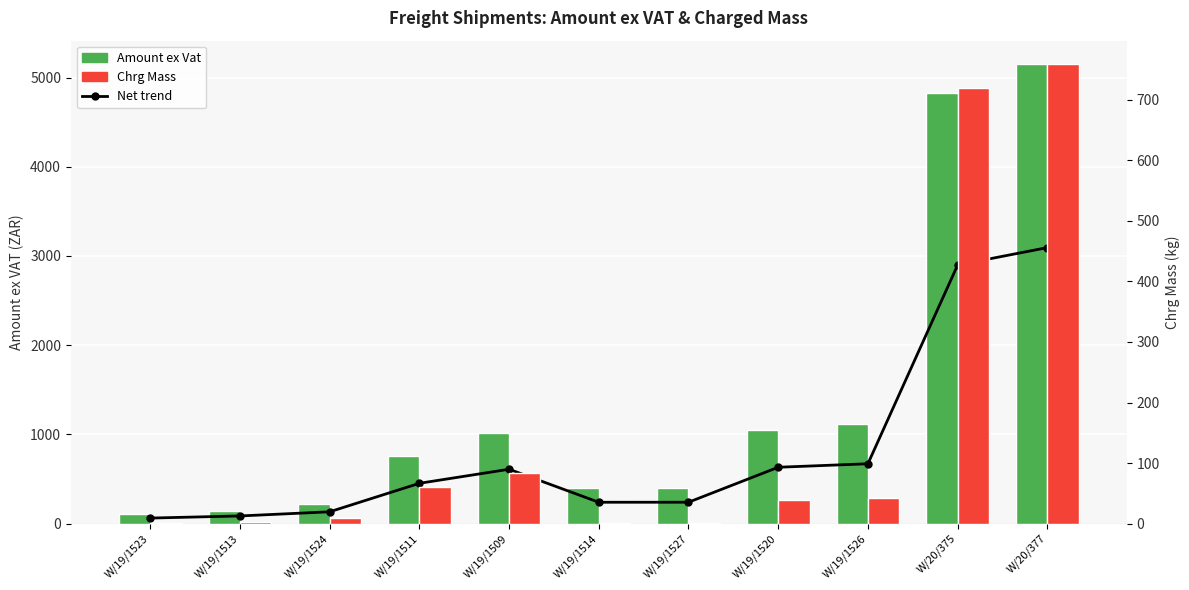

How many data points in Amount ex Vat are less than 751?

5